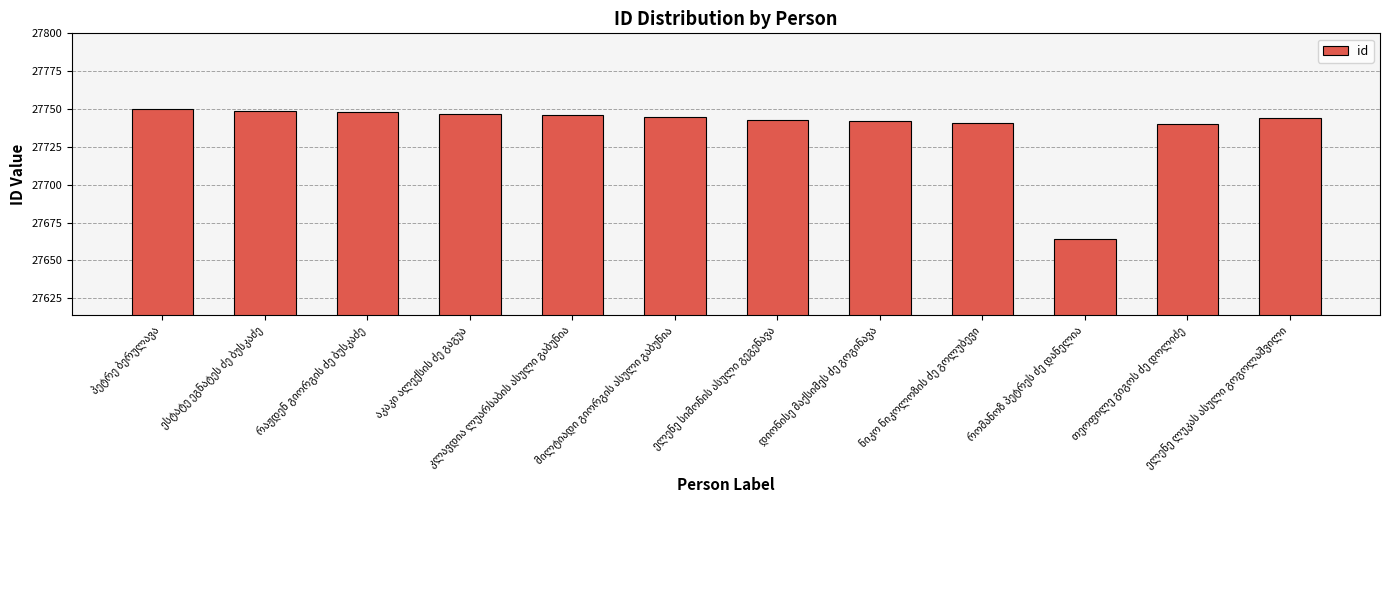

What is the greatest value displayed?

27750